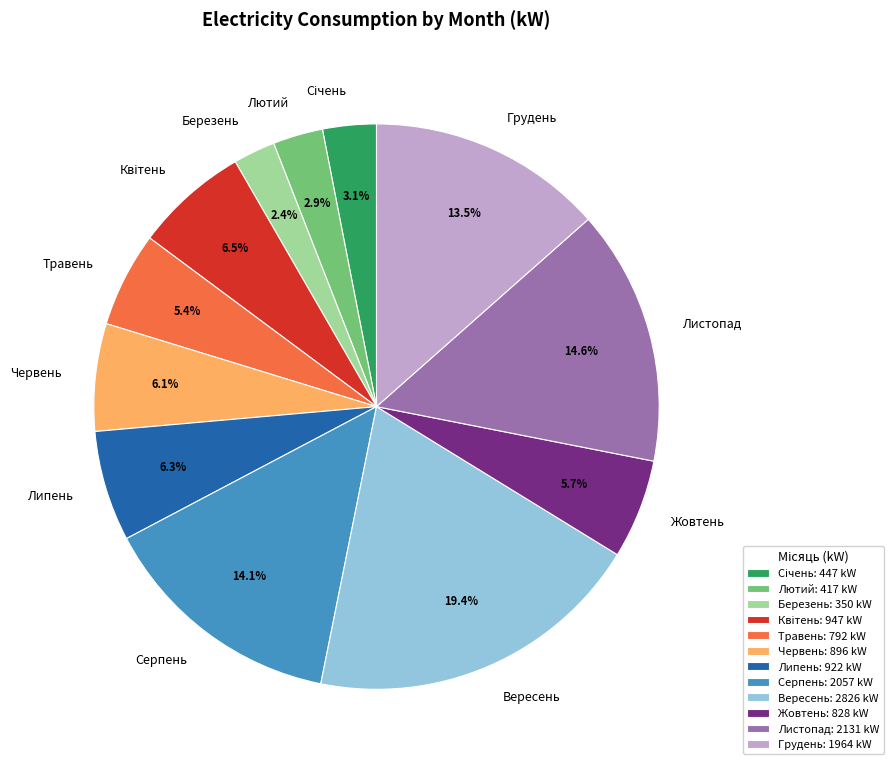

To the nearest percent, what is the average slice percentage?

8%